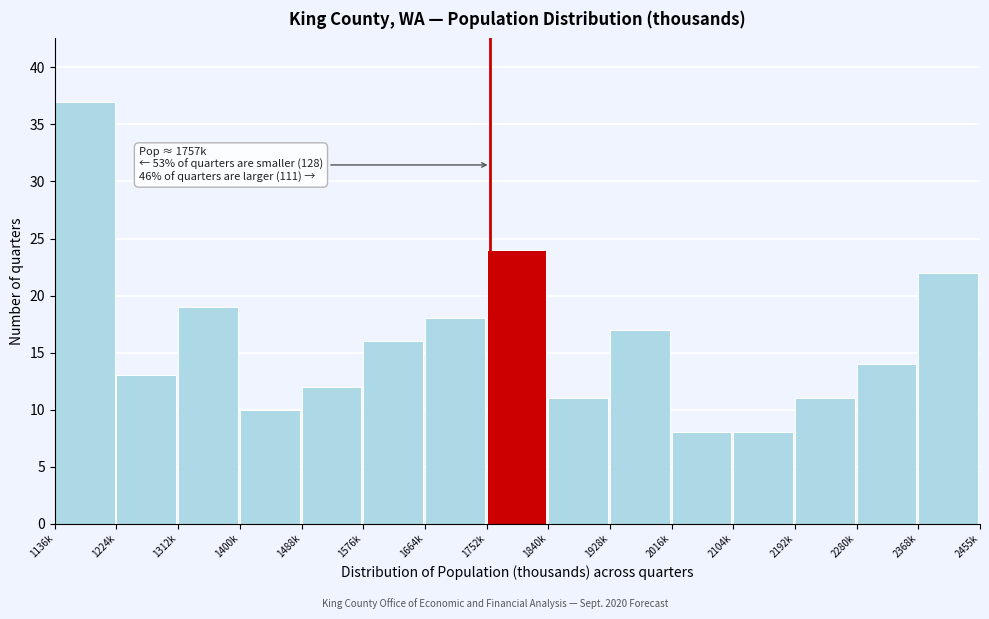

Reading right to left, list all the values displayed in this chart.

22	14	11	8	8	17	11	24	18	16	12	10	19	13	37